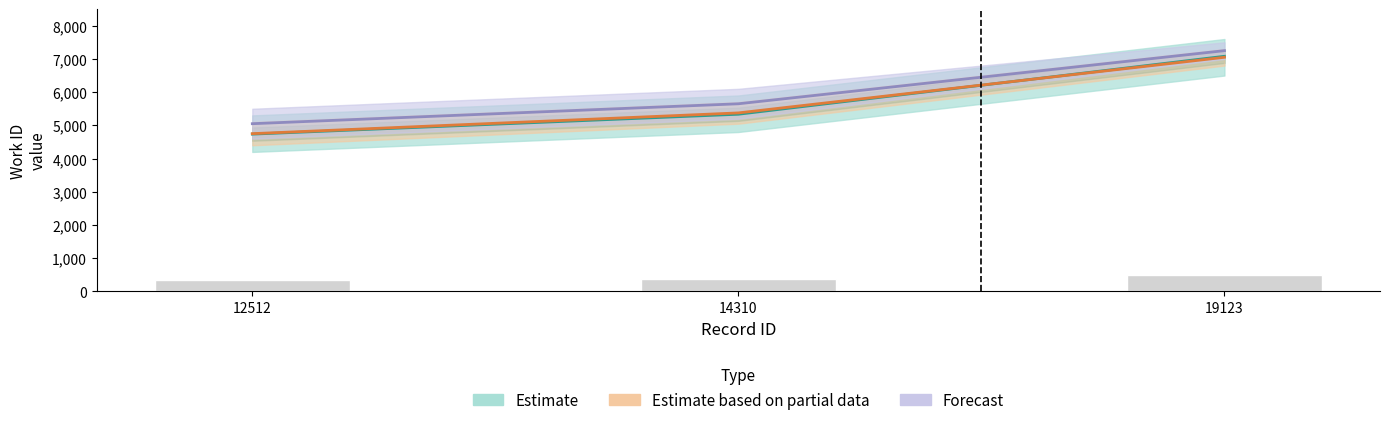

The Forecast series shows 8937 at 14310. True or false?

False